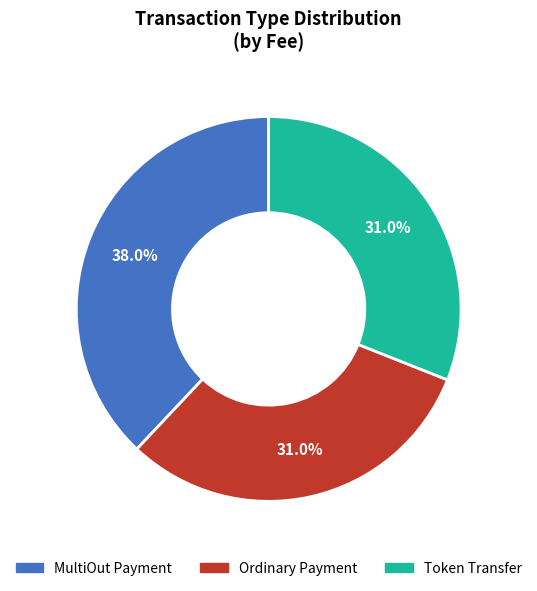

True or false: Token Transfer accounts for 14% of the total.

False